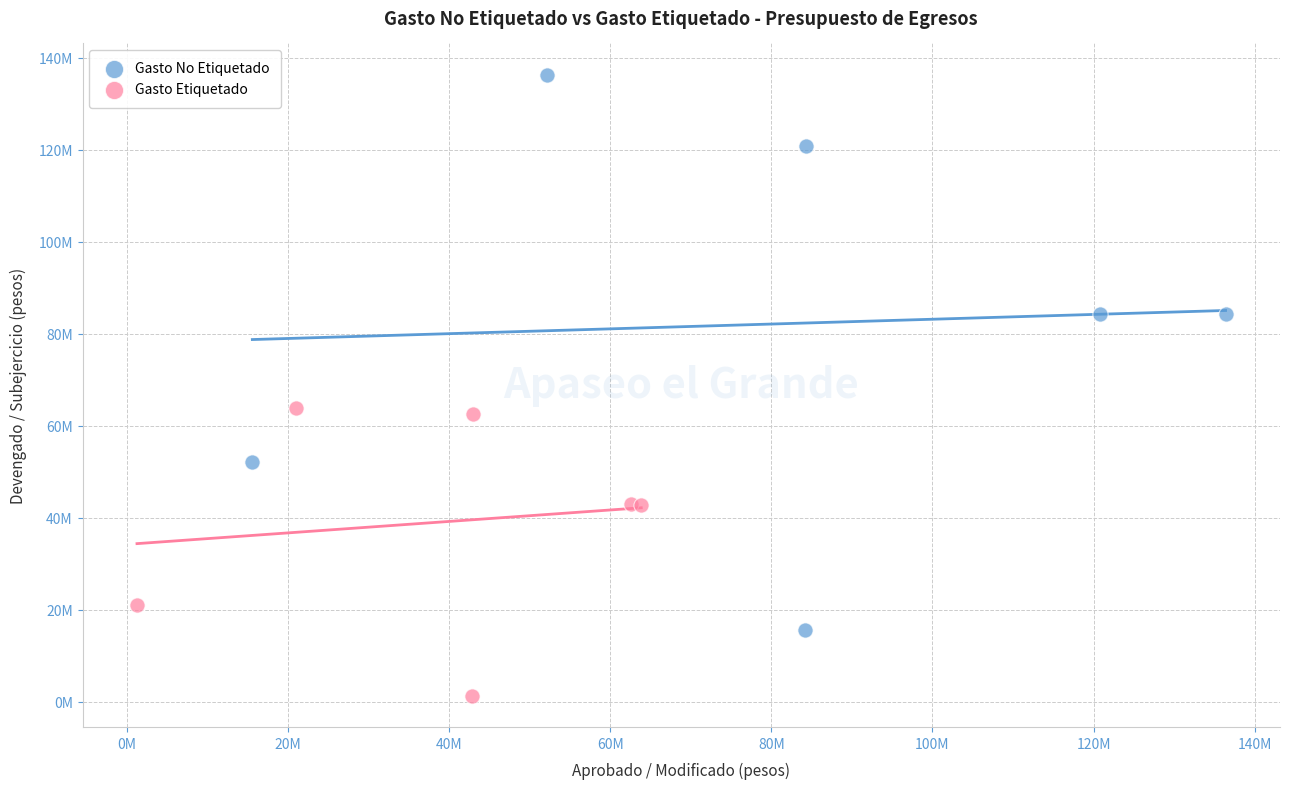

What are all the series names shown in the legend?

Gasto No Etiquetado, Gasto Etiquetado